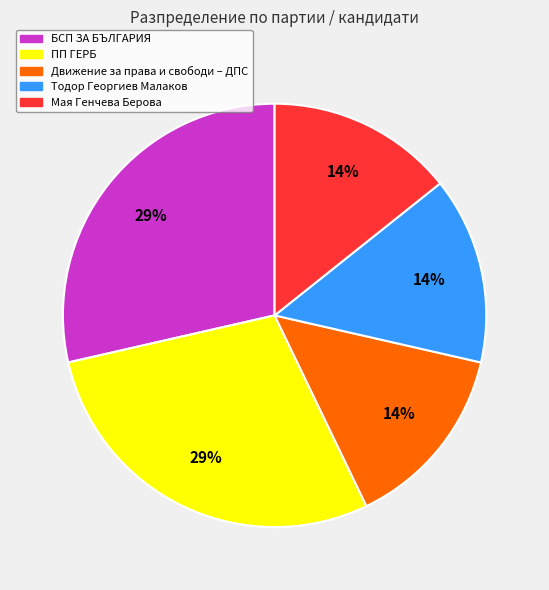

Is it true that Тодор Георгиев Малаков is 8% of the pie?

False